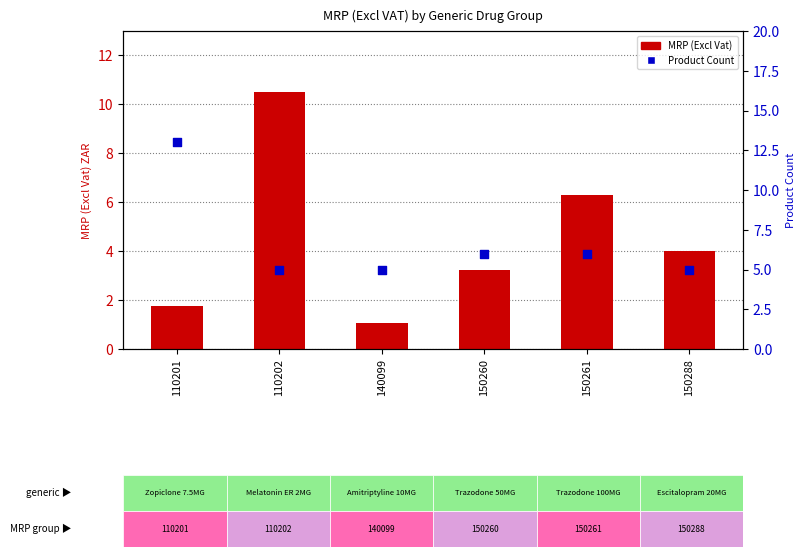

Which series contains the lowest Y value?

MRP (Excl Vat)